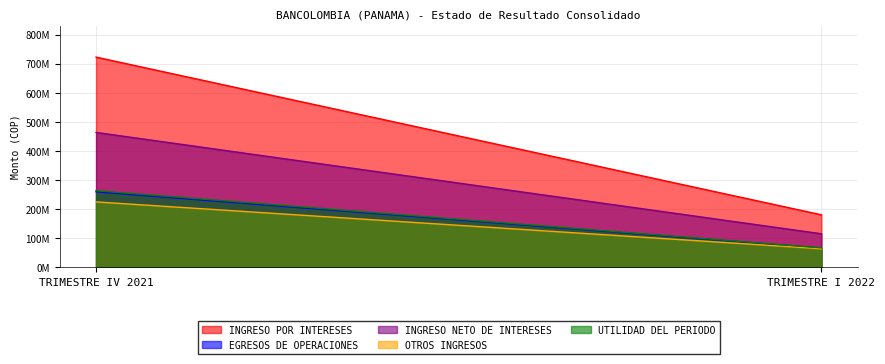

How many lines are shown in the chart?

5